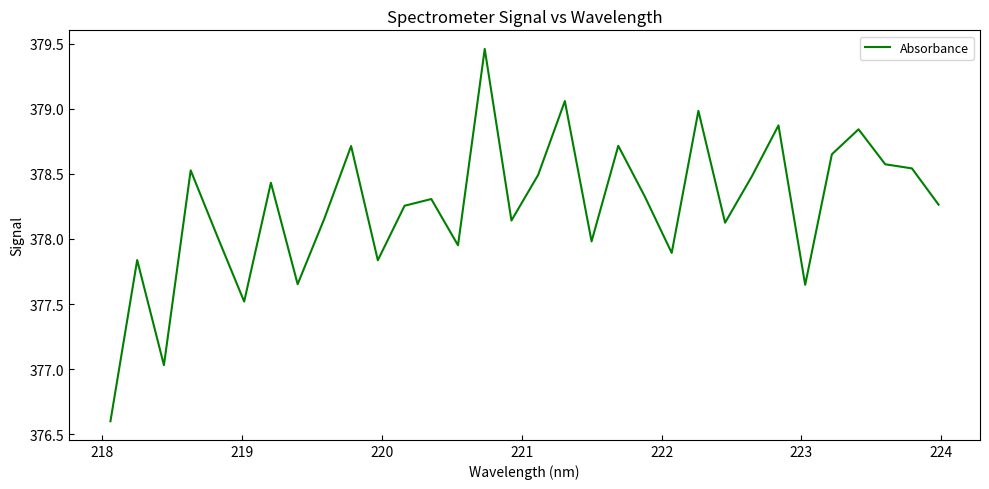

What is the difference between the maximum and minimum values?

2.9